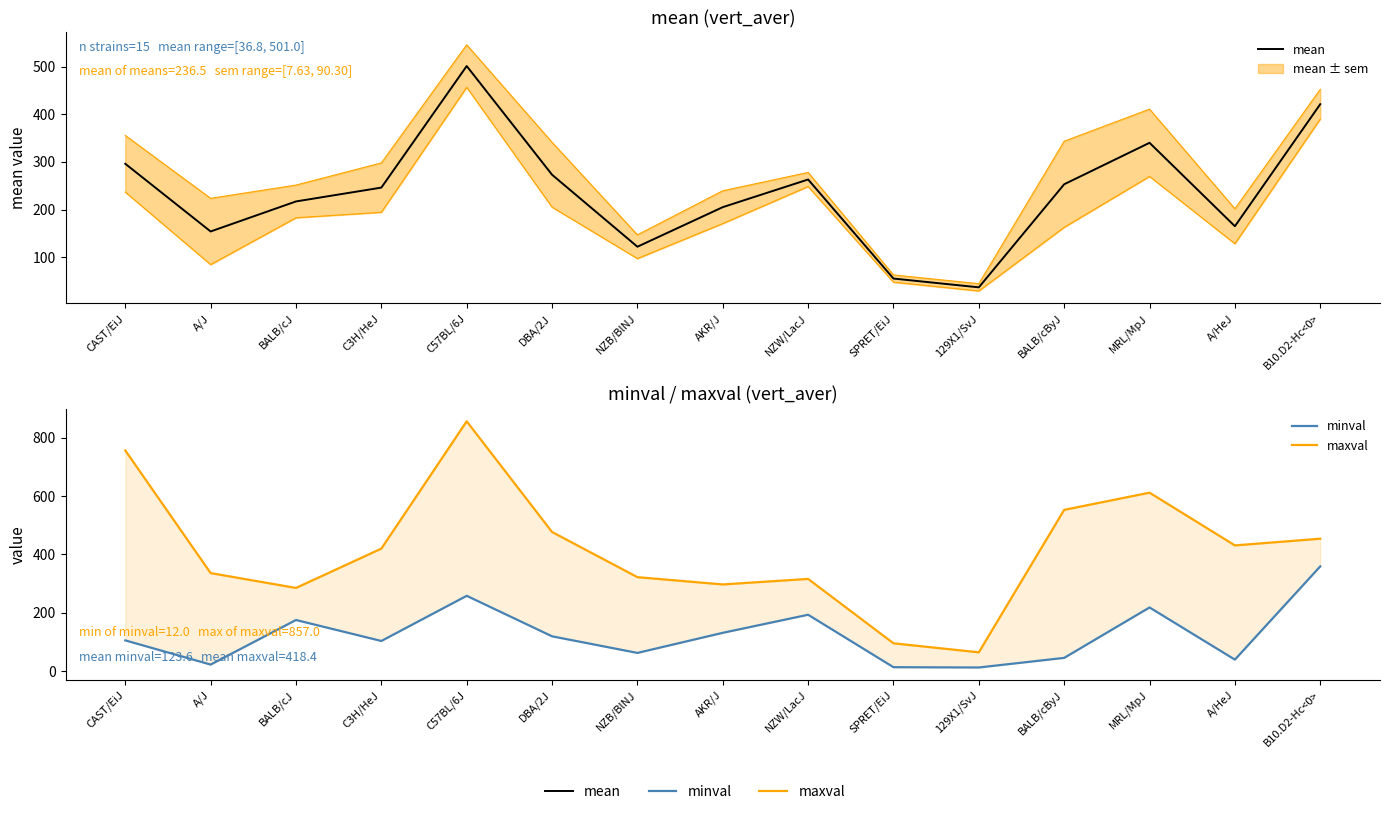

What is the sum of all minval values?

1854.0